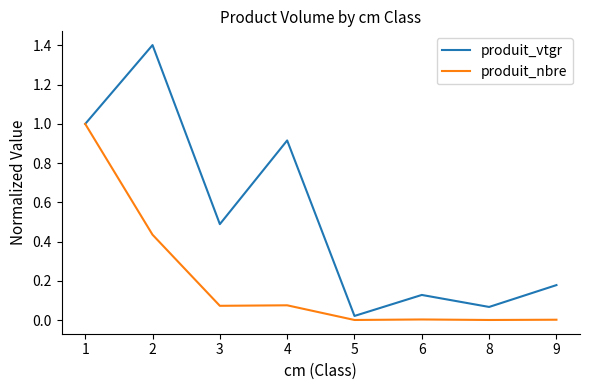

List the series in order of their peak value, highest first.

produit_vtgr, produit_nbre